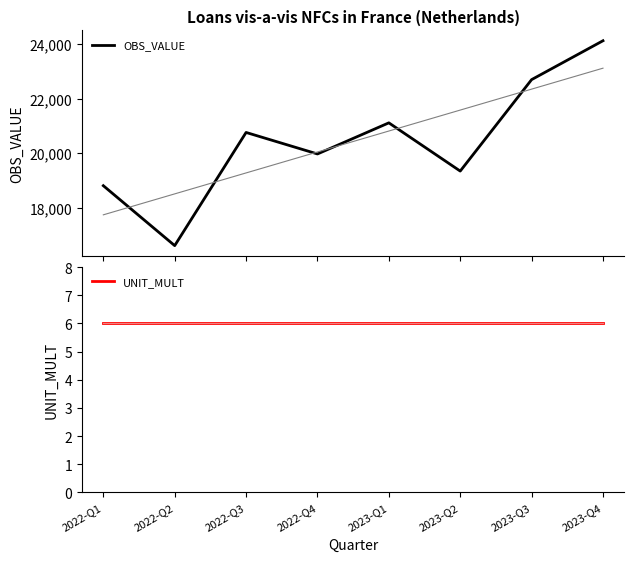

List the labels in order of OBS_VALUE value, largest first.

2023-Q4, 2023-Q3, 2023-Q1, 2022-Q3, 2022-Q4, 2023-Q2, 2022-Q1, 2022-Q2